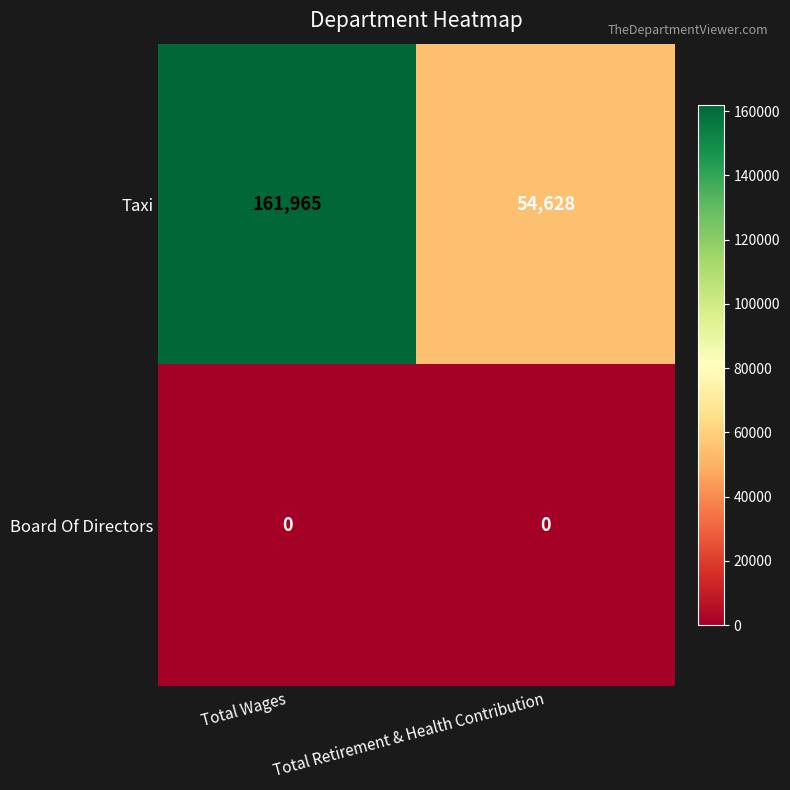

Count the number of data series in this chart.

2